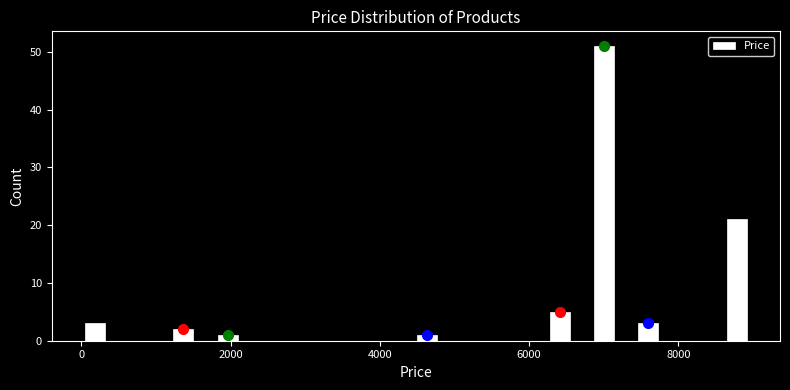

Around what value on the x-axis is the tallest bar? Give the approximate position of its centre, as read against the axis.

7000